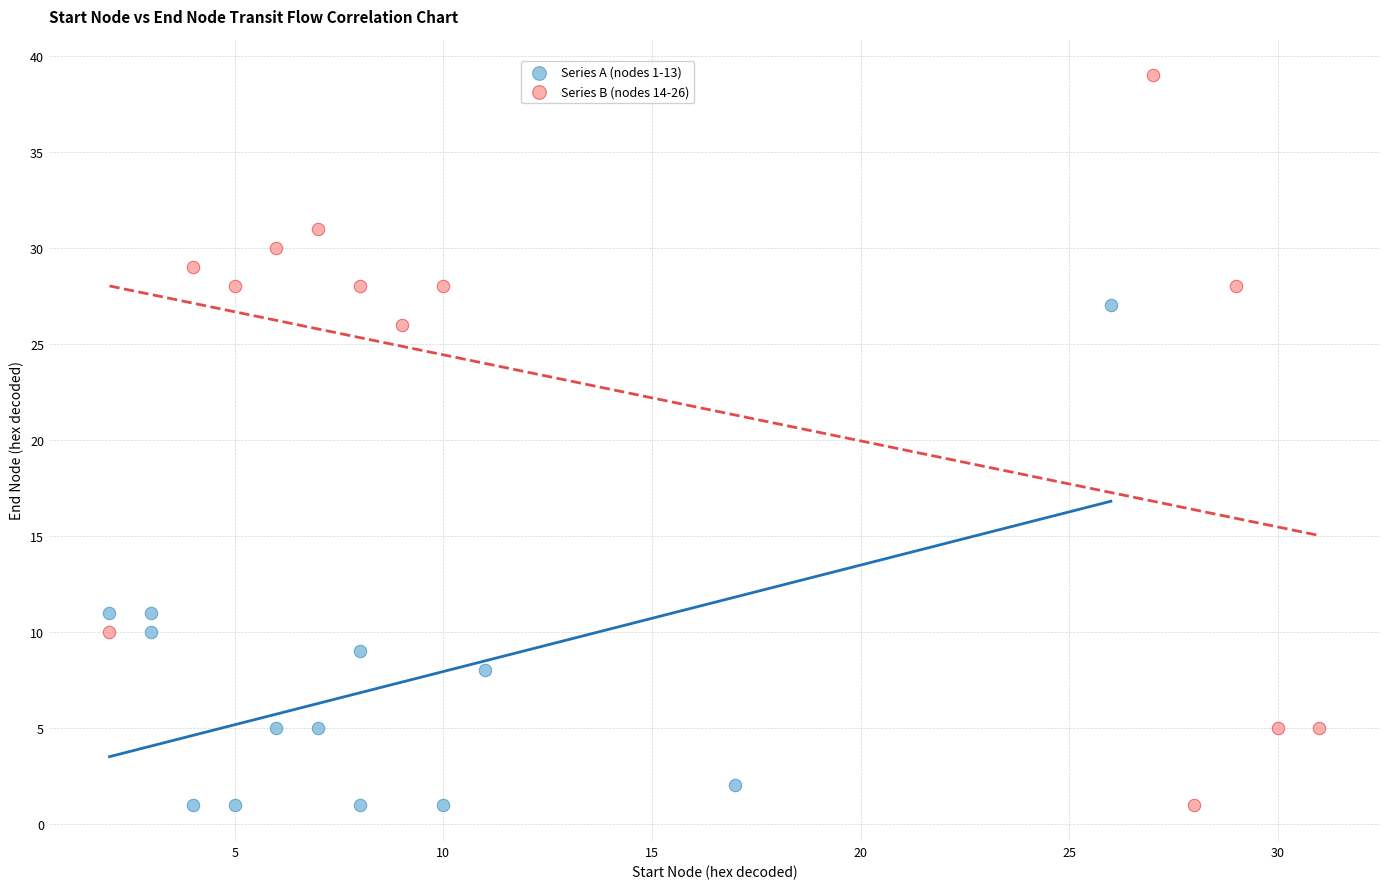

Which series has the largest Y range (max minus min)?

Series B (nodes 14-26)